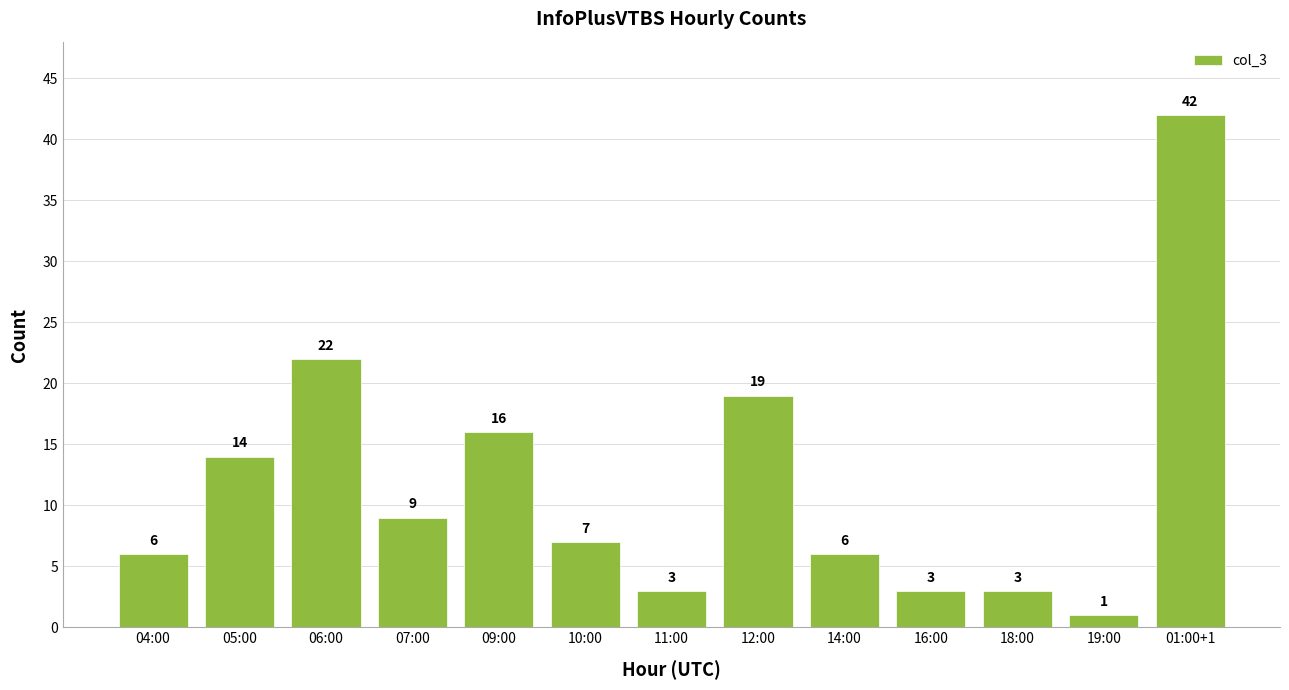

What position from the left is 09:00?

5